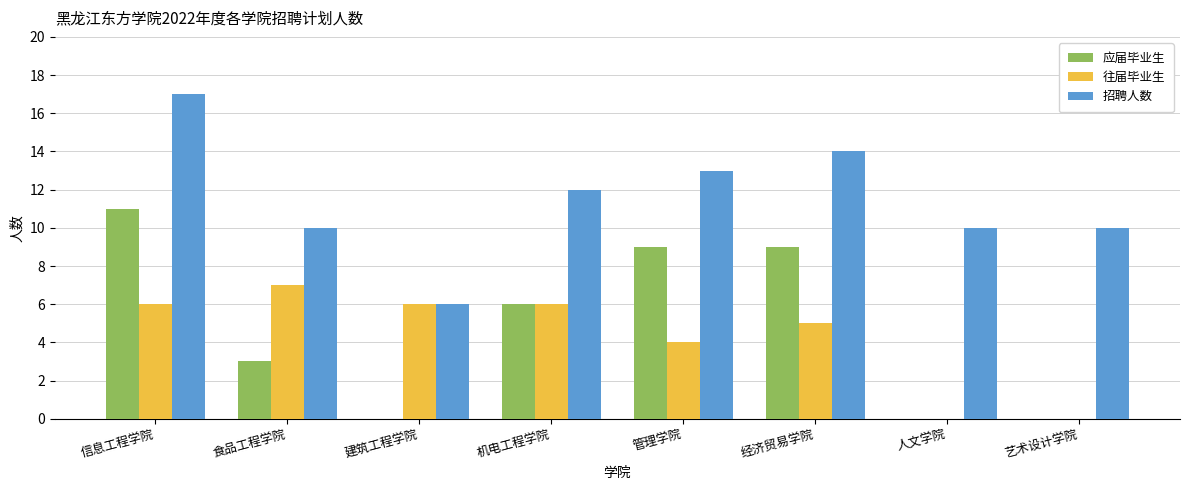

Are the bars grouped side by side (vs. stacked)?

Yes